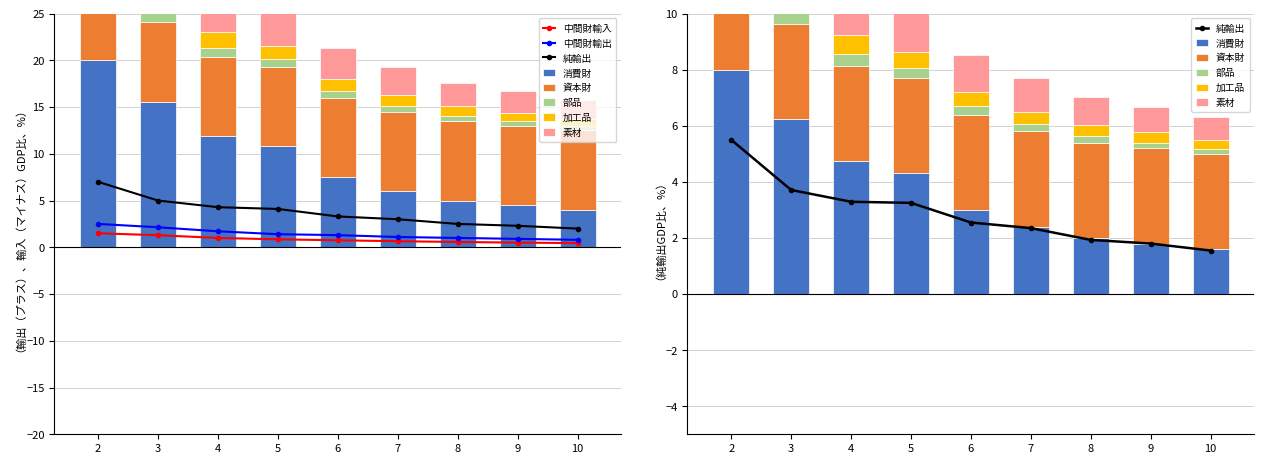

The value of MD at 7 is 0.8. True or false?

False